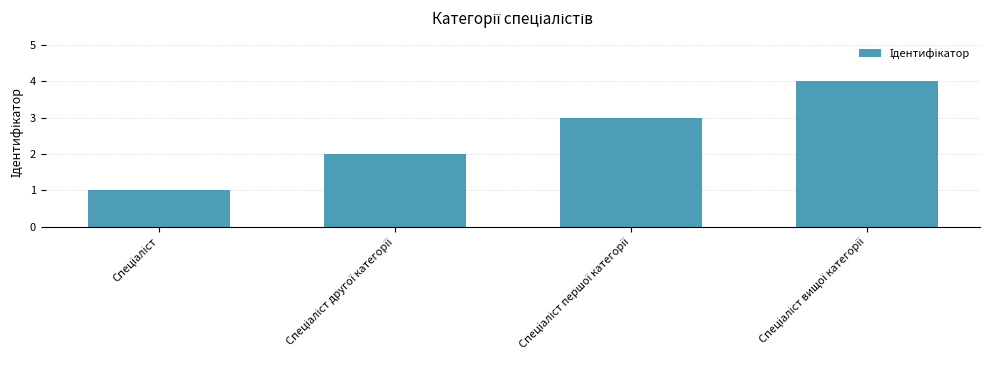

What is the value of the 2nd bar from the left?

2